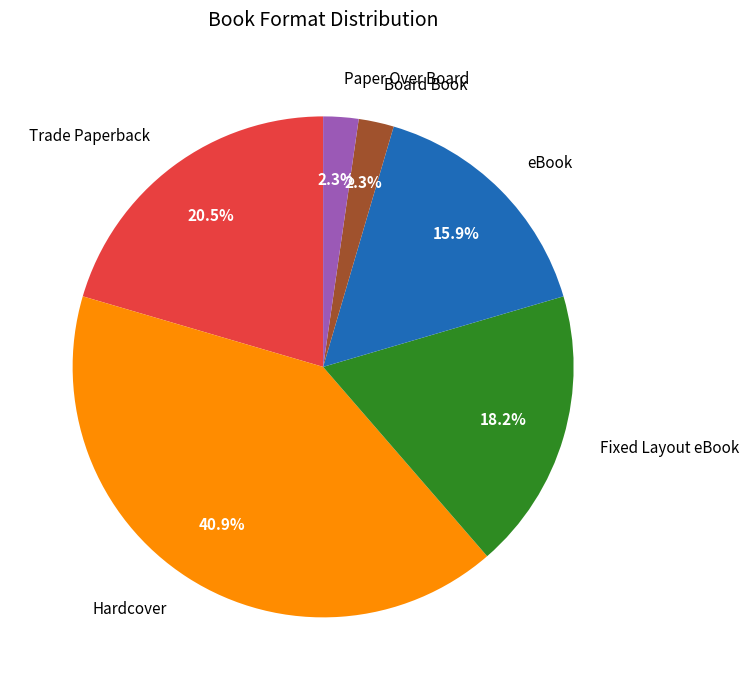

Is there a majority slice in this chart?

No